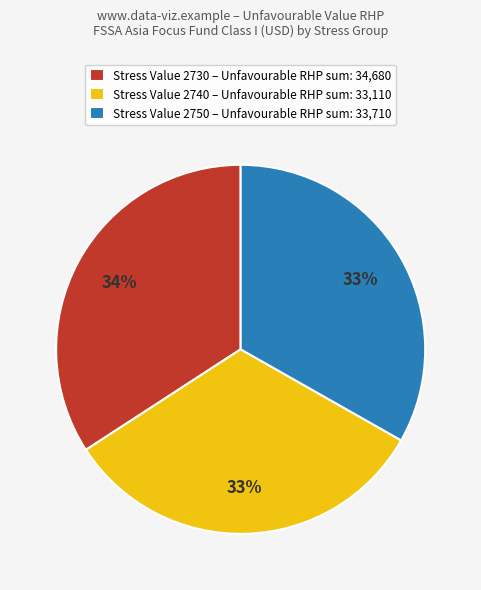

To the nearest percent, what portion does Stress Value 2750 – Unfavourable RHP sum: 33,710 represent?

33%